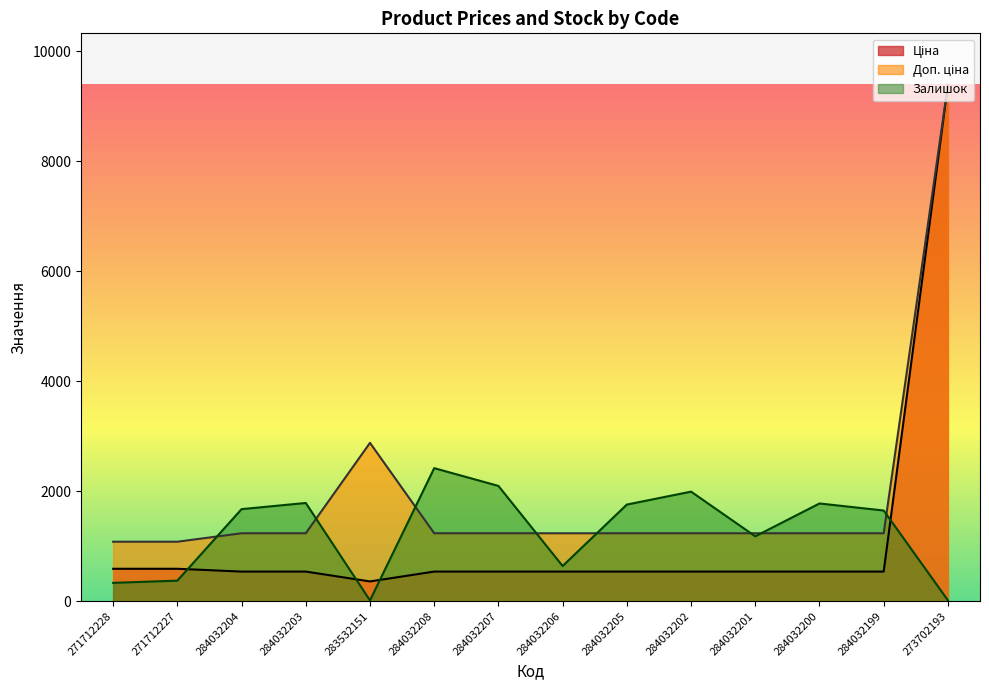

What is the difference between the Ціна values at 271712228 and 283532151?

230.1